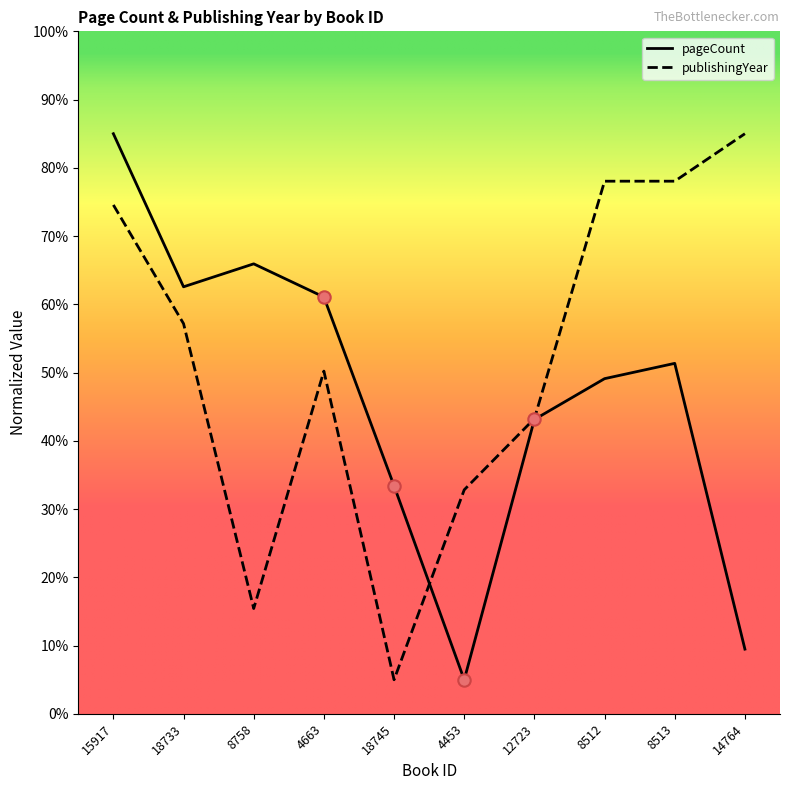

At how many categories does at least one series exceed 64?

5